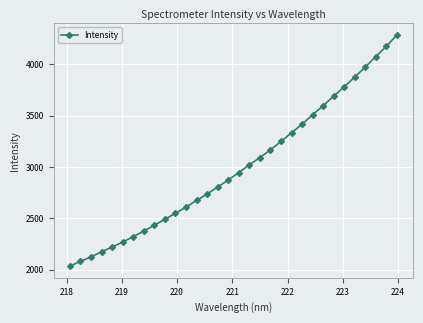

What is the difference between the second highest and minimum values?

2143.1